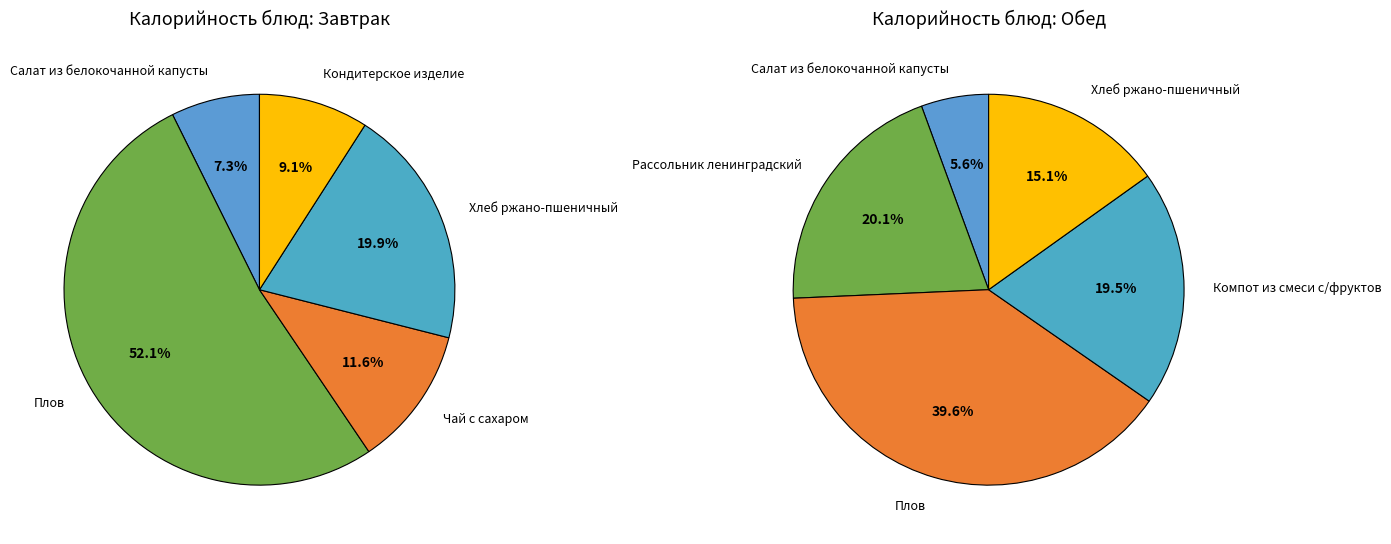

Is there a majority slice in this chart?

Yes